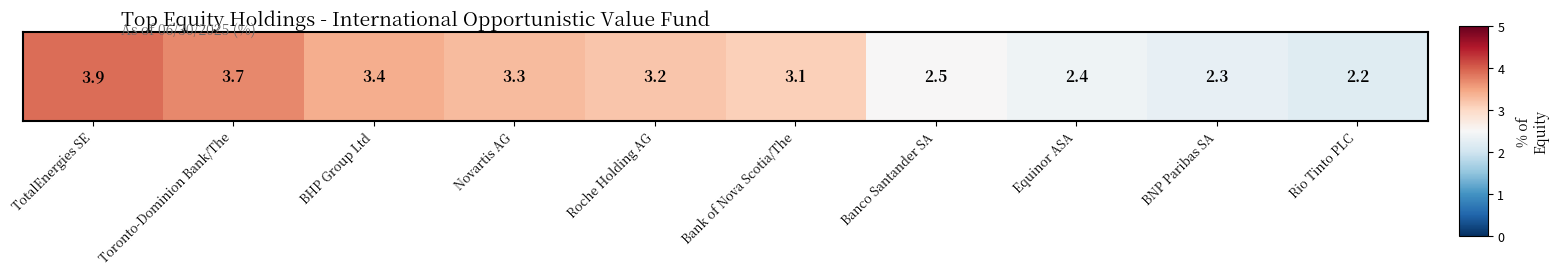

What is the difference between the maximum and minimum values?

1.7